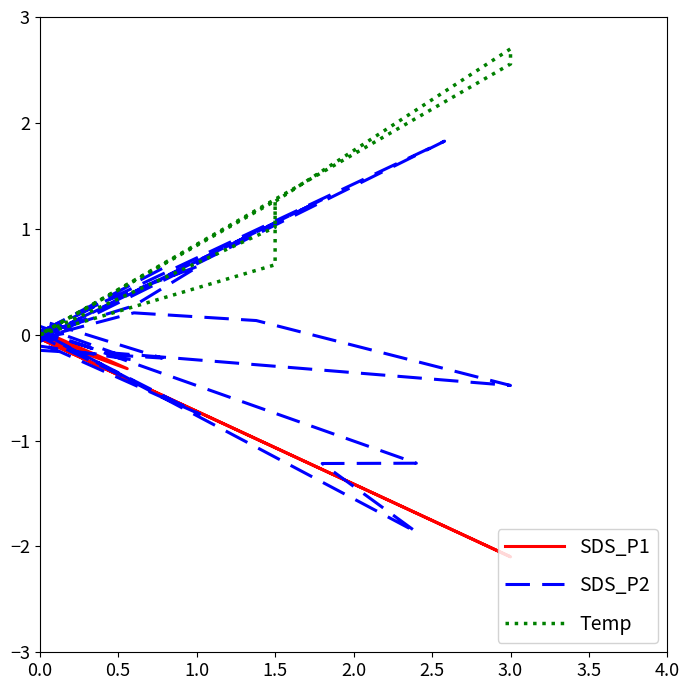

What is the average value of the SDS_P1 series?

-0.2